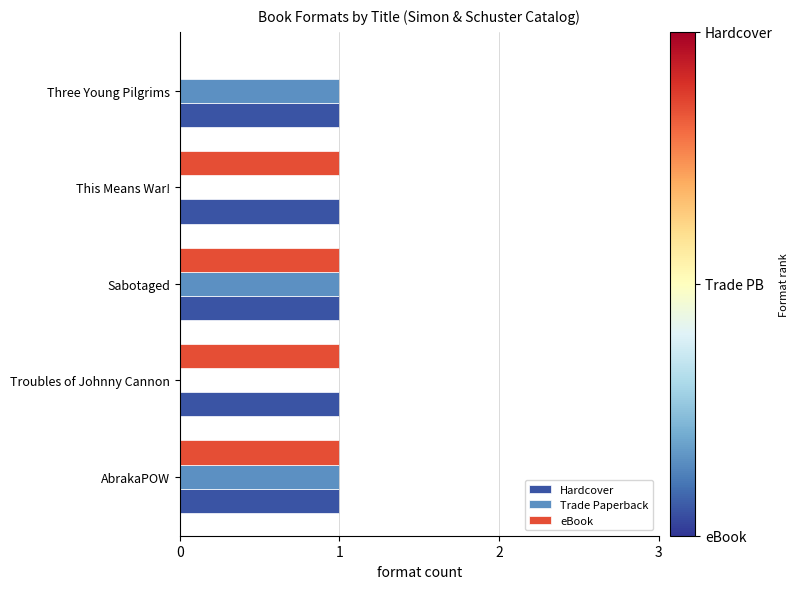

What is the sum of all Trade Paperback values?

3